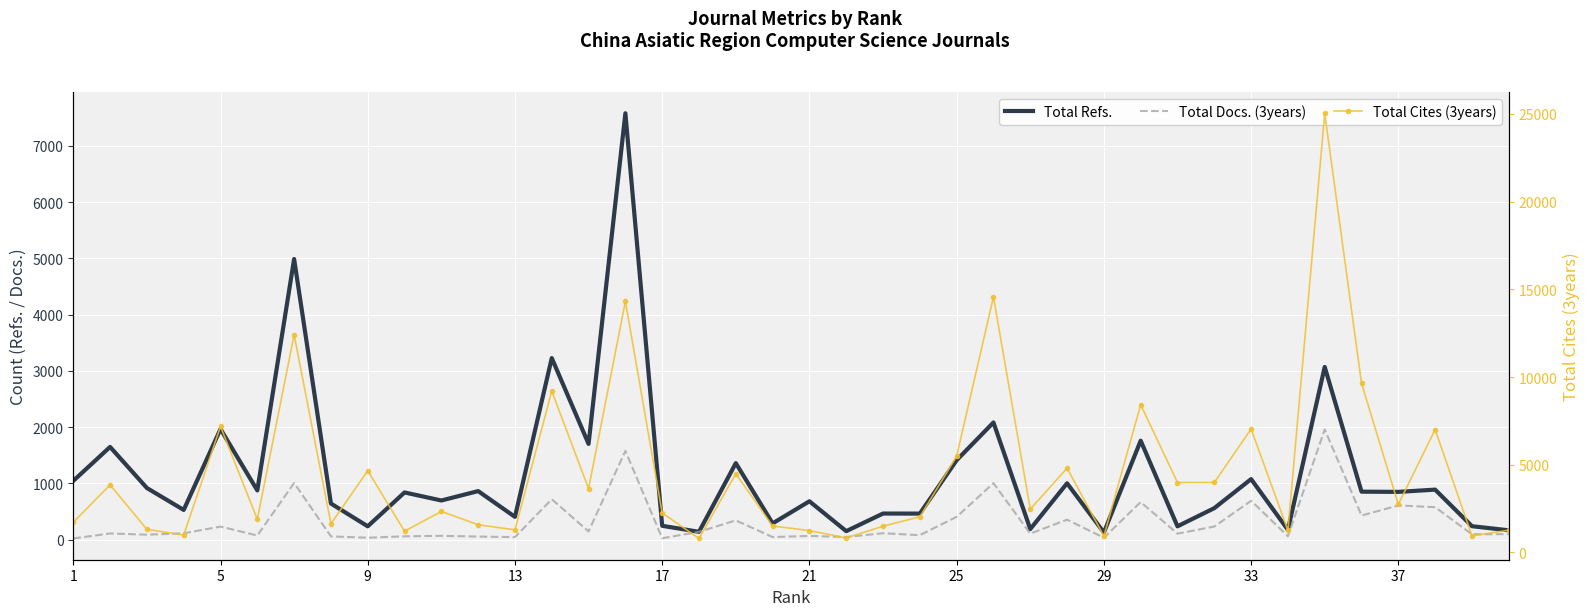

Is this an area chart (filled region under the line)?

No